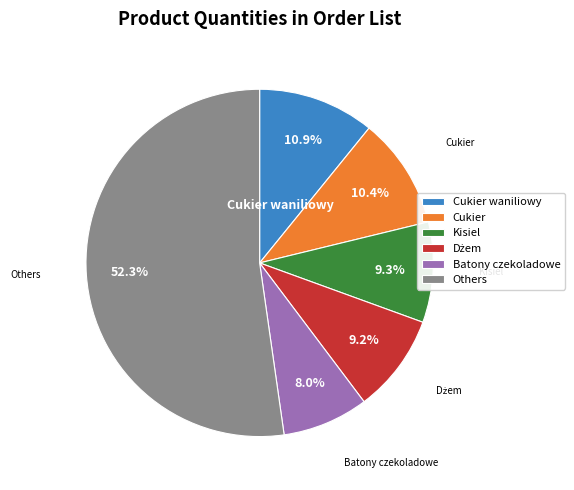

Is there any slice that represents more than half of the pie?

Yes